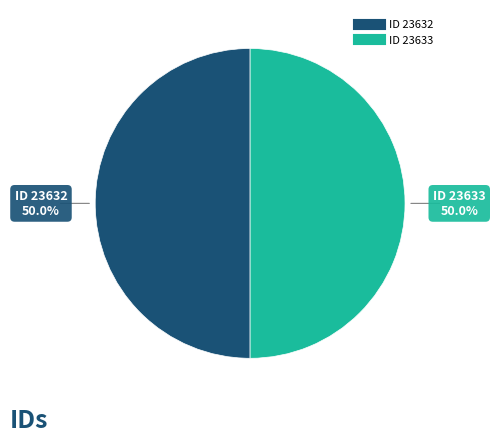

Count the number of slices in the pie.

2